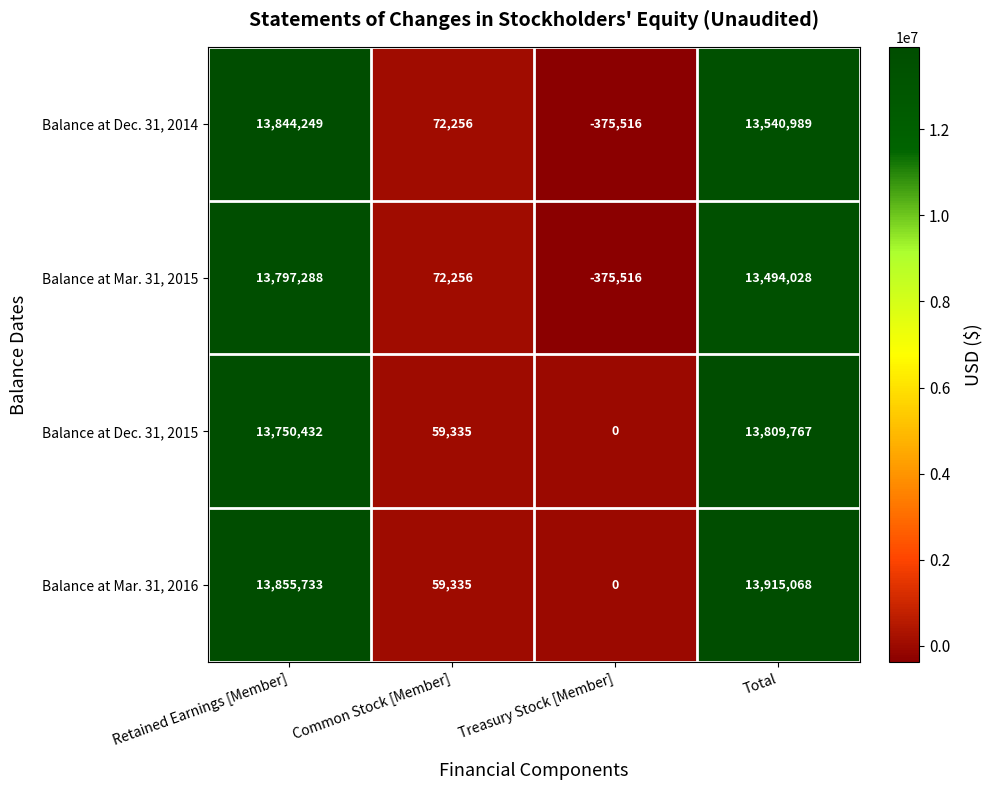

How many positive values does the Balance at Mar. 31, 2015 series have?

3